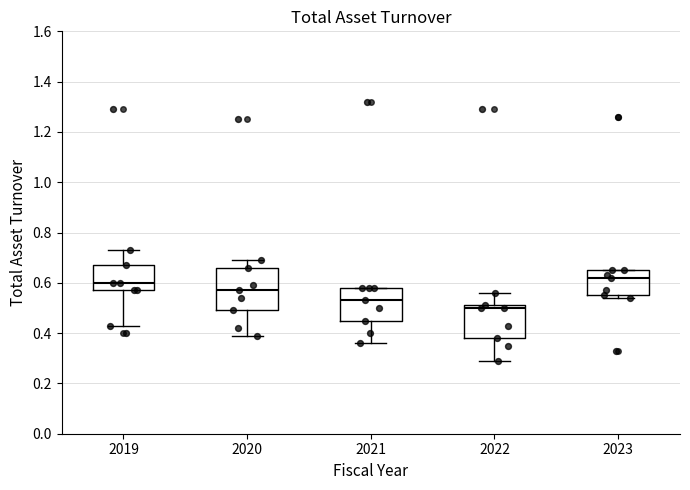

Reading left to right, read every box against the y-axis: the position of its median line, the range the box covers, and the ends of its whiskers. The values are not printed on the chart, so give them approximately, as read against the axis.

2019: median 0.60, box 0.58 to 0.68, whiskers 0.44 to 0.74
2020: median 0.58, box 0.50 to 0.66, whiskers 0.40 to 0.70
2021: median 0.54, box 0.46 to 0.58, whiskers 0.36 to 0.58
2022: median 0.50, box 0.38 to 0.52, whiskers 0.30 to 0.56
2023: median 0.62, box 0.56 to 0.66, whiskers 0.54 to 0.66